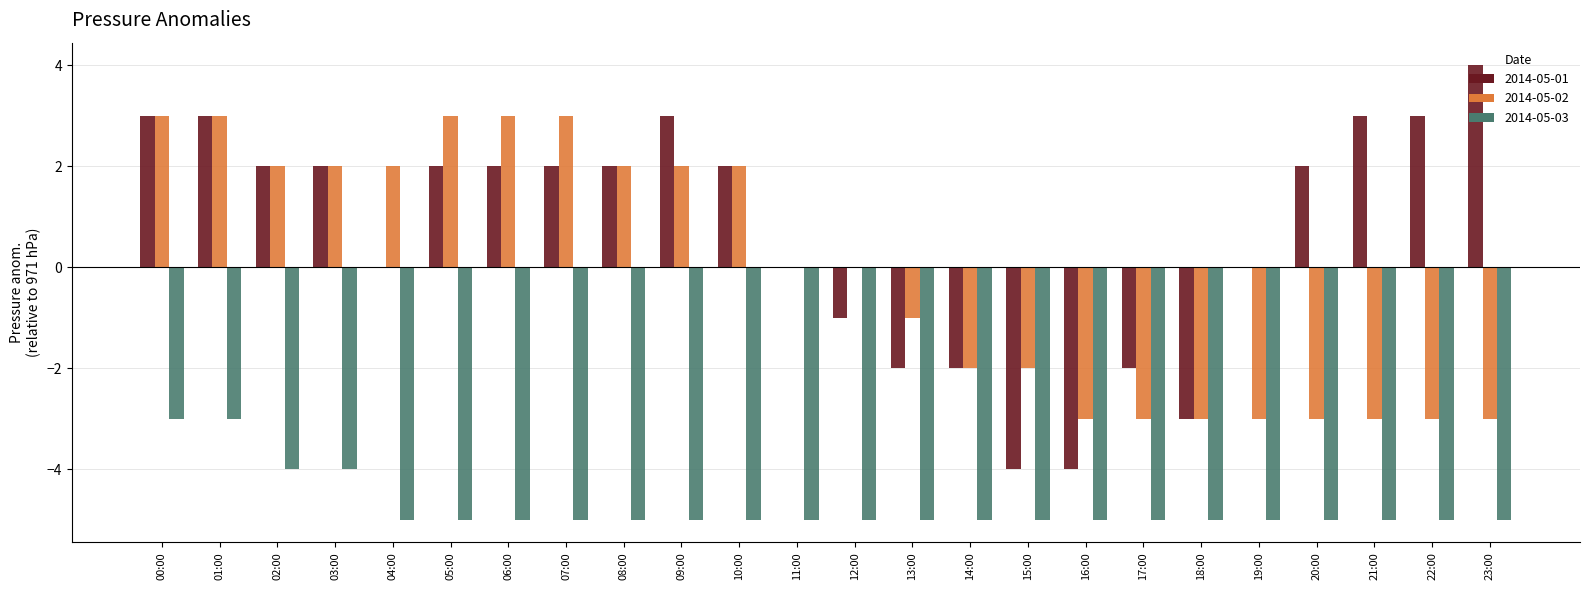

Reading left to right, what are all the values shown in this chart?

2014-05-01: 3	3	2	2	0	2	2	2	2	3	2	0	-1	-2	-2	-4	-4	-2	-3	0	2	3	3	4
2014-05-02: 3	3	2	2	2	3	3	3	2	2	2	0	0	-1	-2	-2	-3	-3	-3	-3	-3	-3	-3	-3
2014-05-03: -3	-3	-4	-4	-5	-5	-5	-5	-5	-5	-5	-5	-5	-5	-5	-5	-5	-5	-5	-5	-5	-5	-5	-5